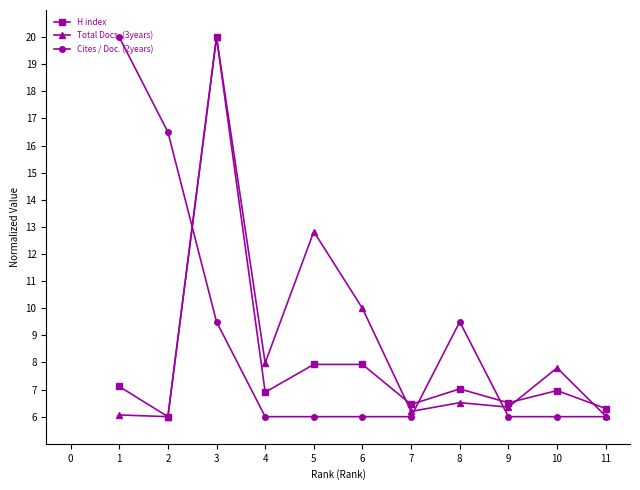

What is the value of the Total Docs. (3years) point at the 10th from the left?

7.8